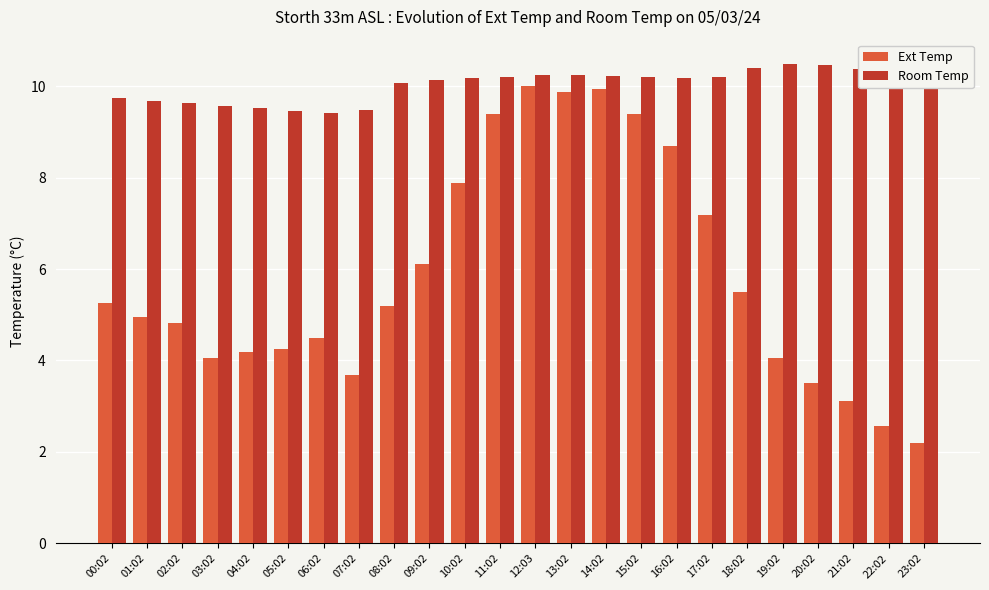

Are the bars horizontal?

No